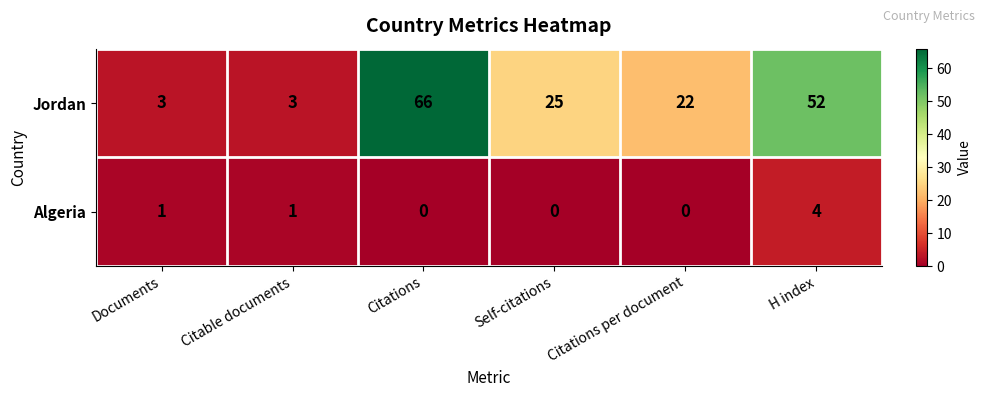

List the series in order of their overall mean, lowest first.

Algeria, Jordan